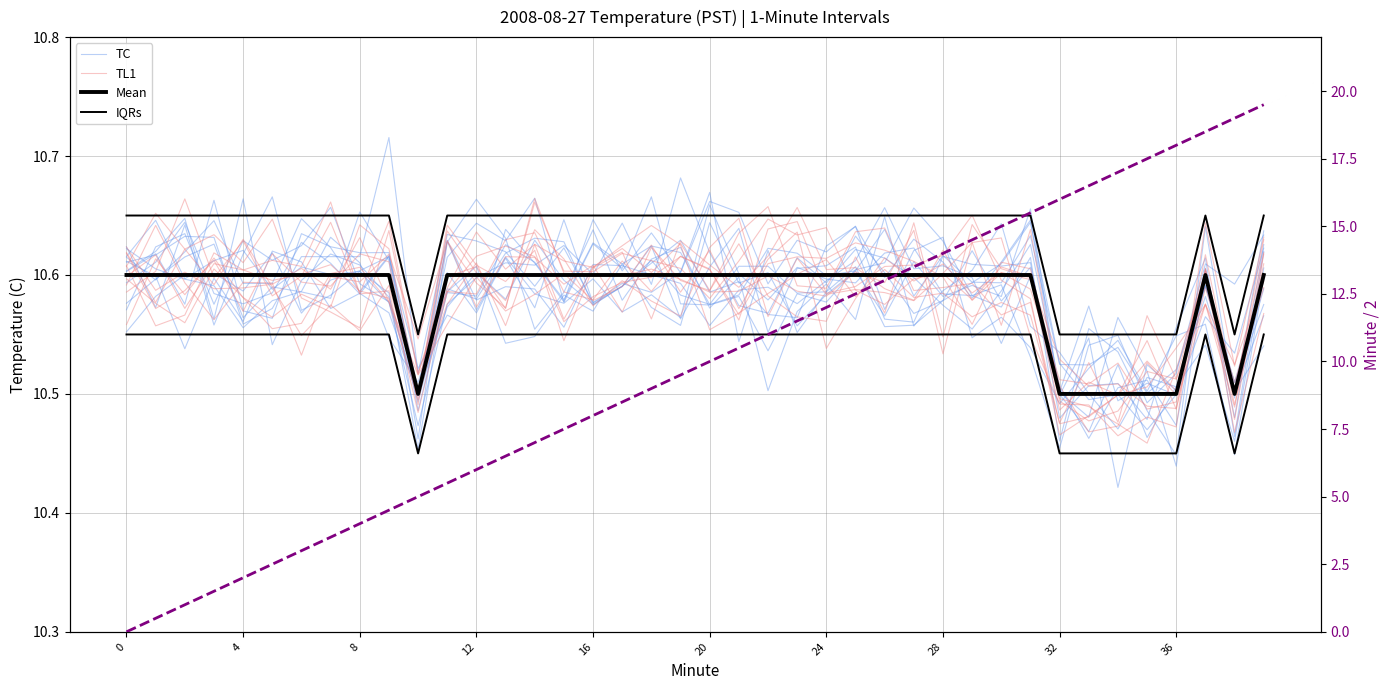

Where is the first local maximum for IQRs?

37